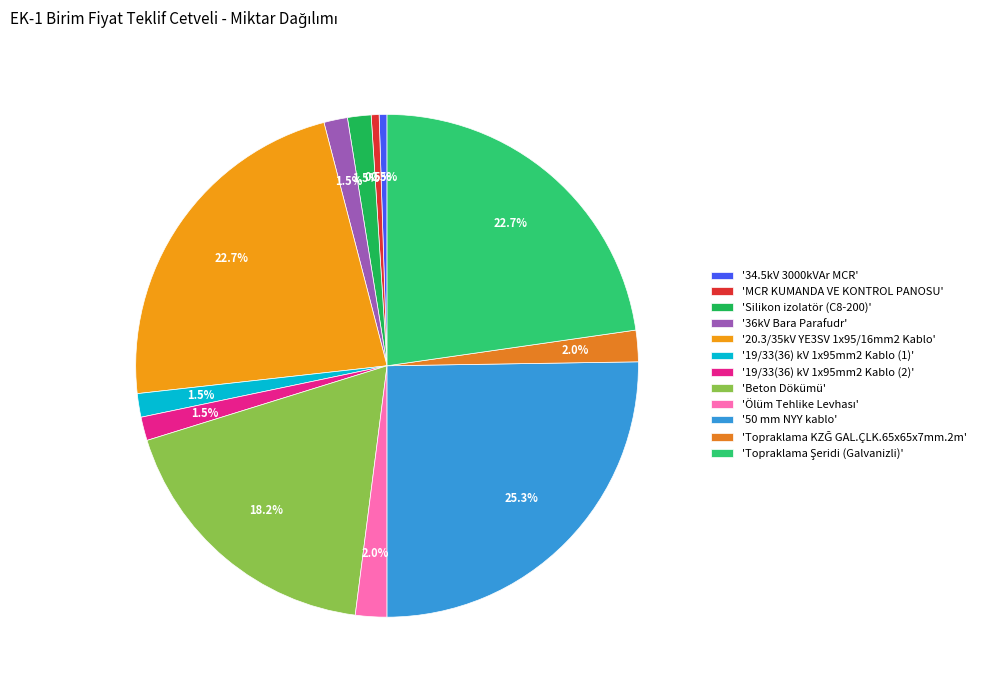

How many segments does this pie chart have?

12